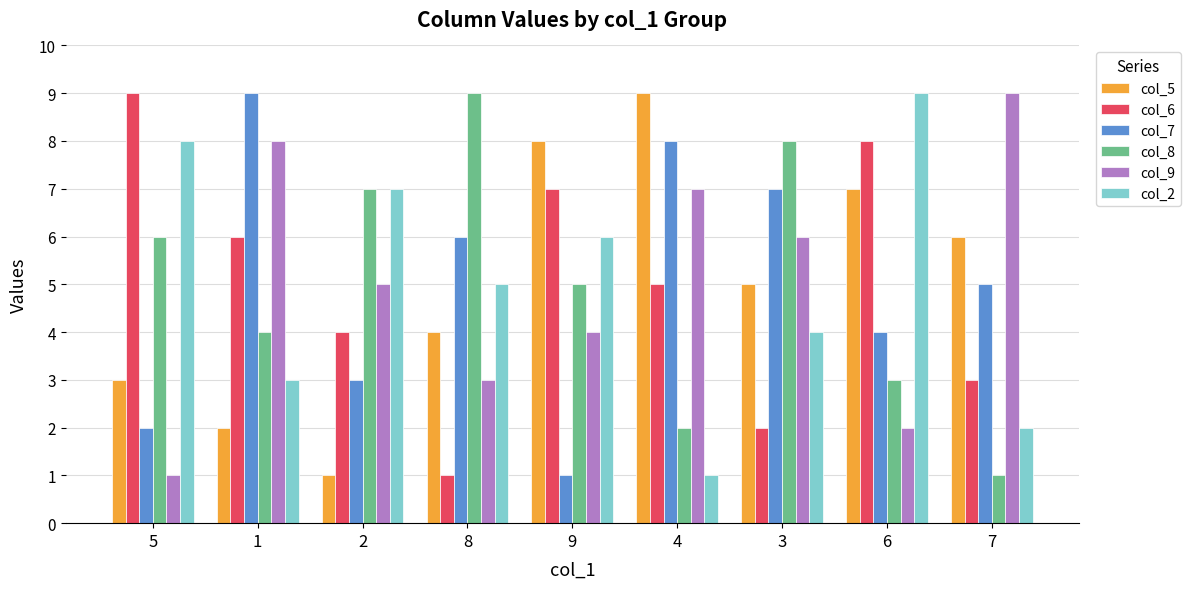

What is the sum of all col_6 values?

45